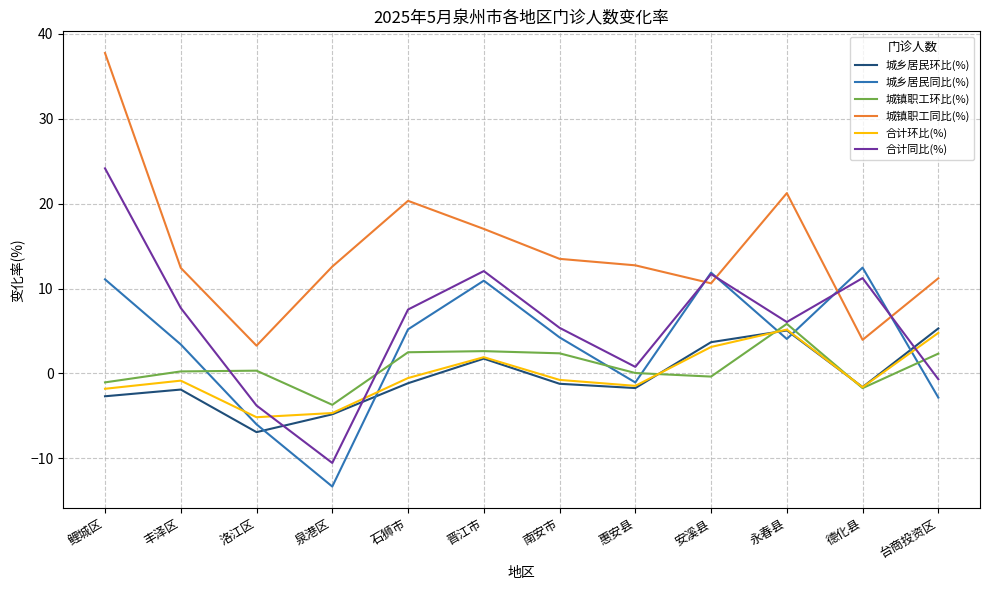

Read the 城镇职工同比(%) value at 泉港区.

12.6